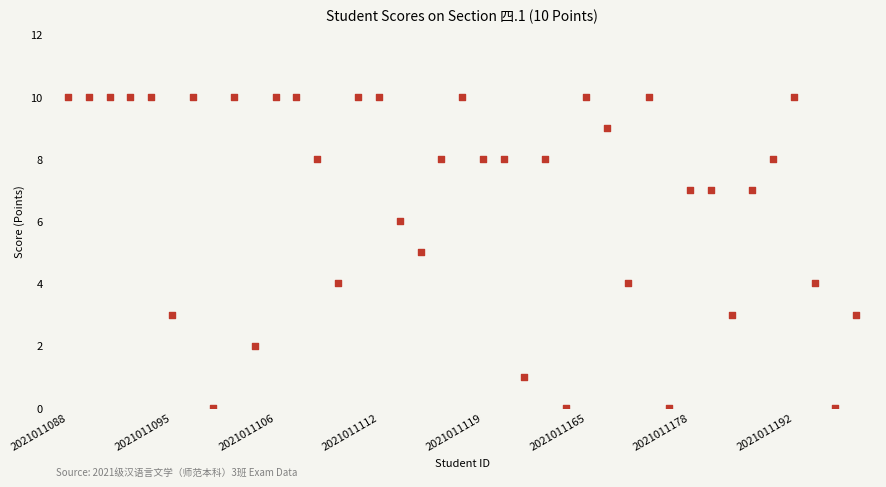

What is the range of Y values (max minus min)?

10